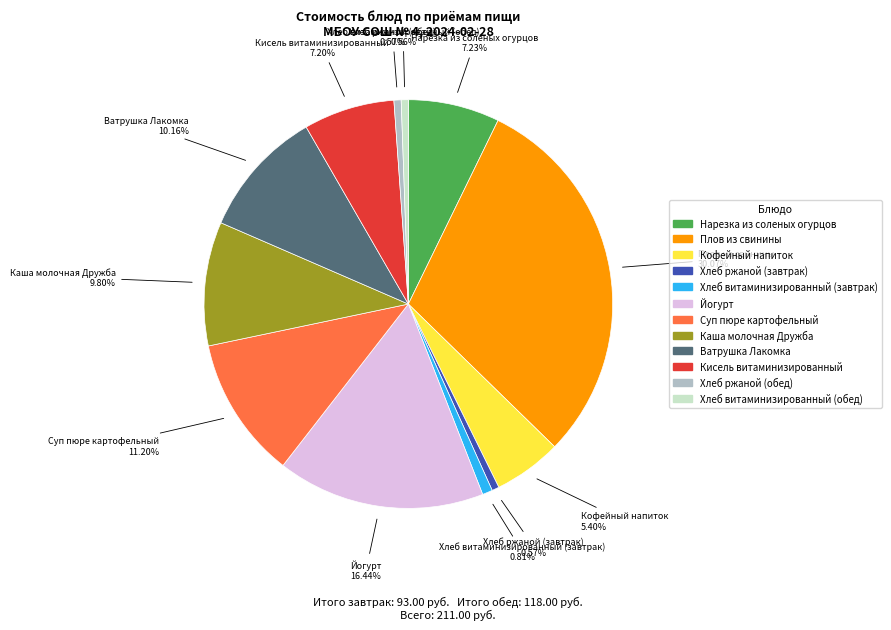

To the nearest percent, what is the difference between the Йогурт and Каша молочная Дружба slice percentages?

7%